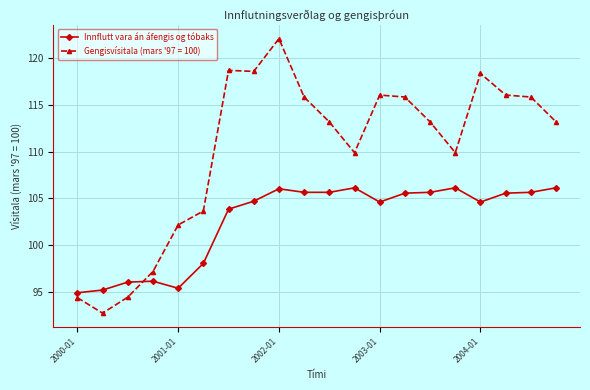

True or false: Innflutt vara án áfengis og tóbaks has more than 2 points higher than both neighbors.

True